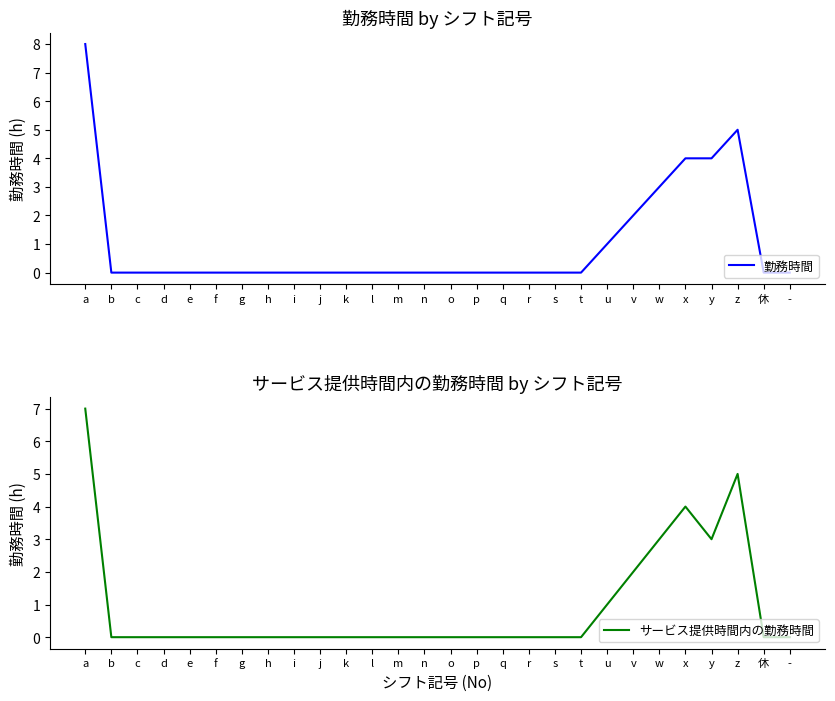

True or false: サービス提供時間内の勤務時間 and 勤務時間 cross at least once.

False